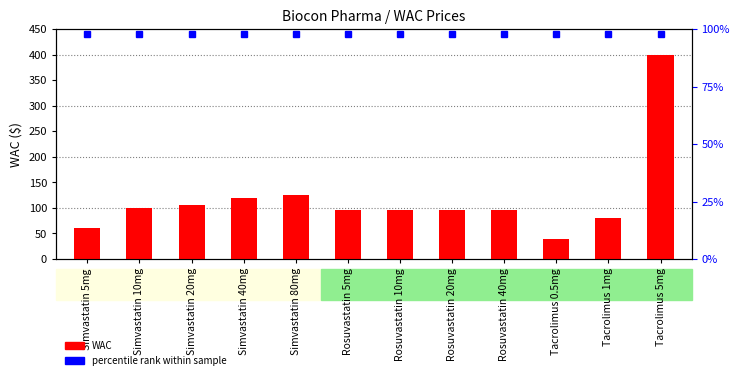

The chart shows a value of 142.0 at Simvastatin 10mg. True or false?

False